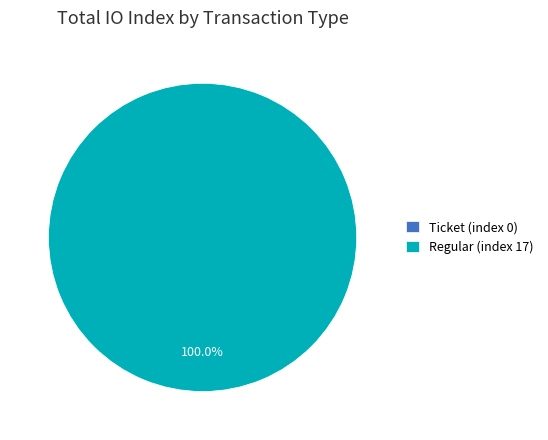

What is the total percentage of Ticket (index 0) and Regular (index 17)?

100.0%